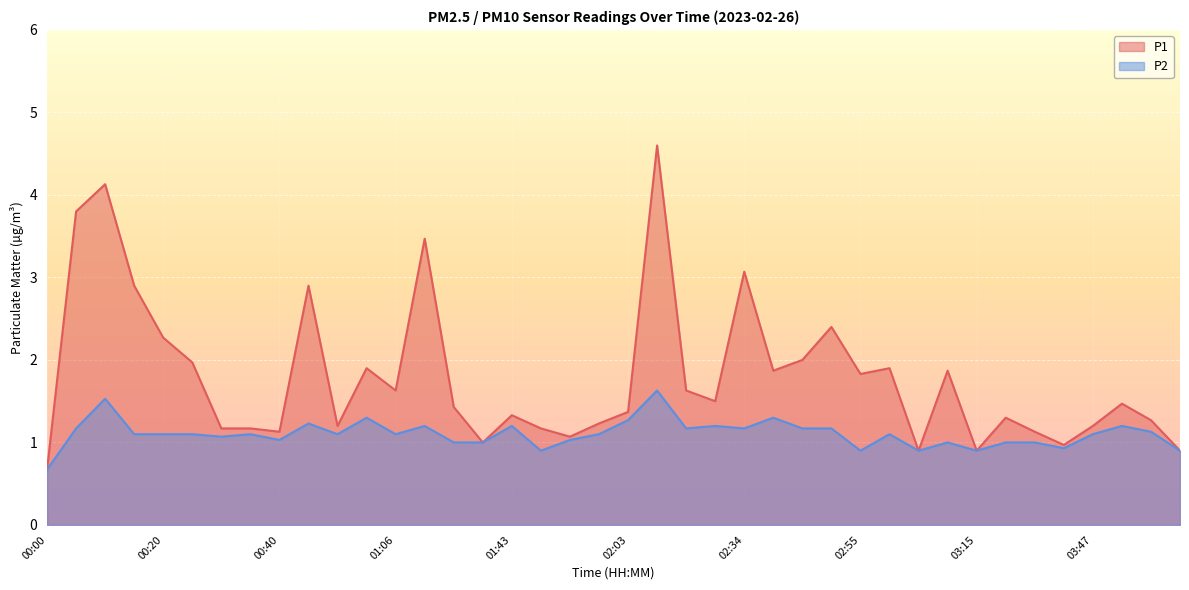

What is the label of the 16th point from the left?

01:27